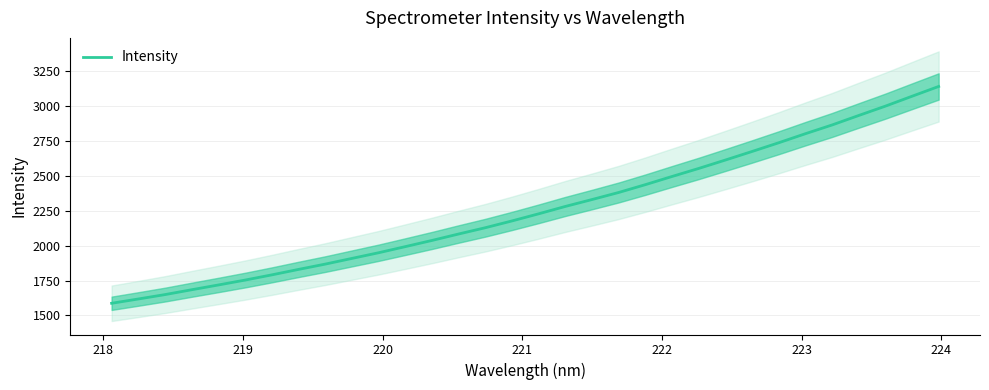

How many lines are shown in the chart?

1